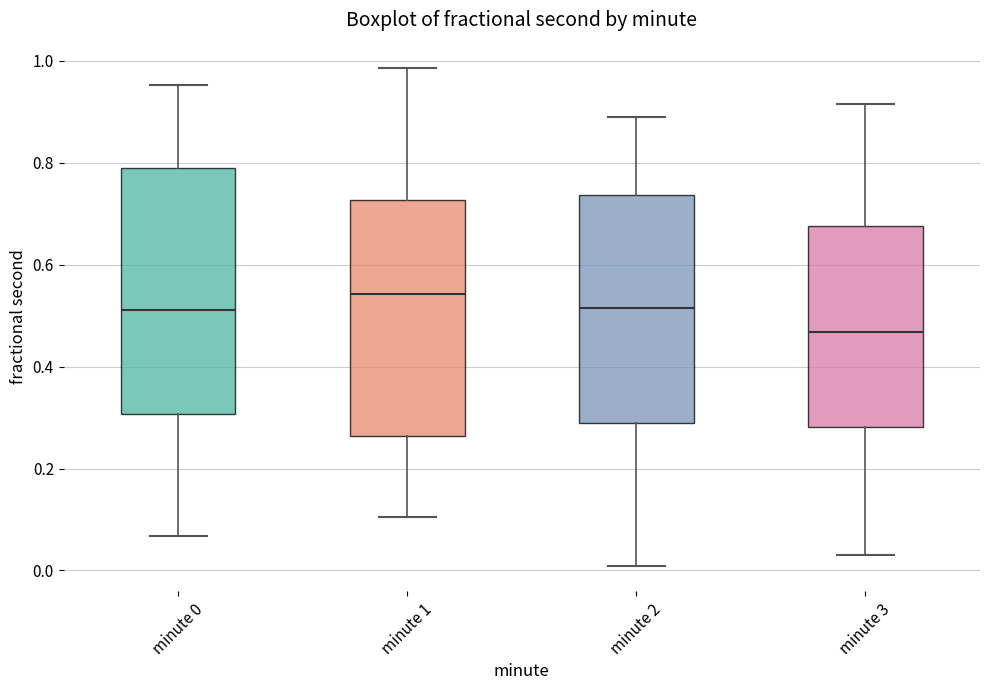

Reading left to right, transcribe this box plot: for each box, give where its median line is, the range the box spans, and where its two whiskers end, as read against the y-axis. The values are not printed on the chart, so give them approximately, as read against the axis.

minute 0: median 0.52, box 0.30 to 0.78, whiskers 0.06 to 0.96
minute 1: median 0.54, box 0.26 to 0.72, whiskers 0.10 to 0.98
minute 2: median 0.52, box 0.28 to 0.74, whiskers 0.00 to 0.90
minute 3: median 0.46, box 0.28 to 0.68, whiskers 0.02 to 0.92